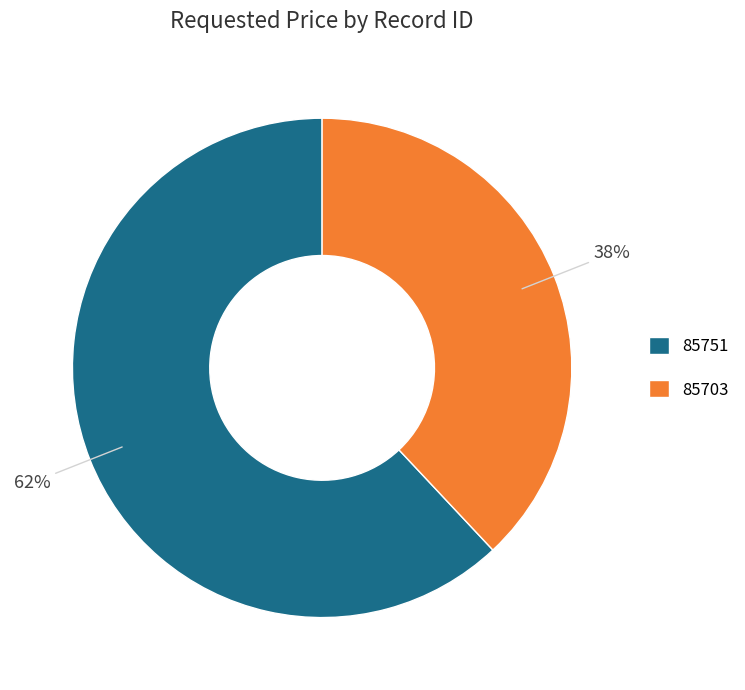

Count the number of slices in the pie.

2